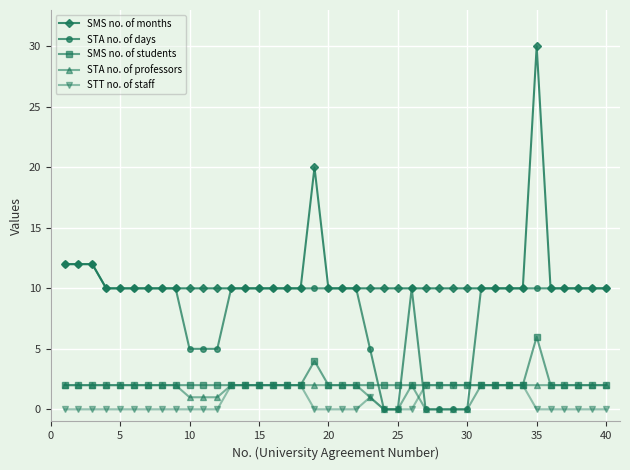

What is the value of the SMS no. of months point at the 26th from the left?

10